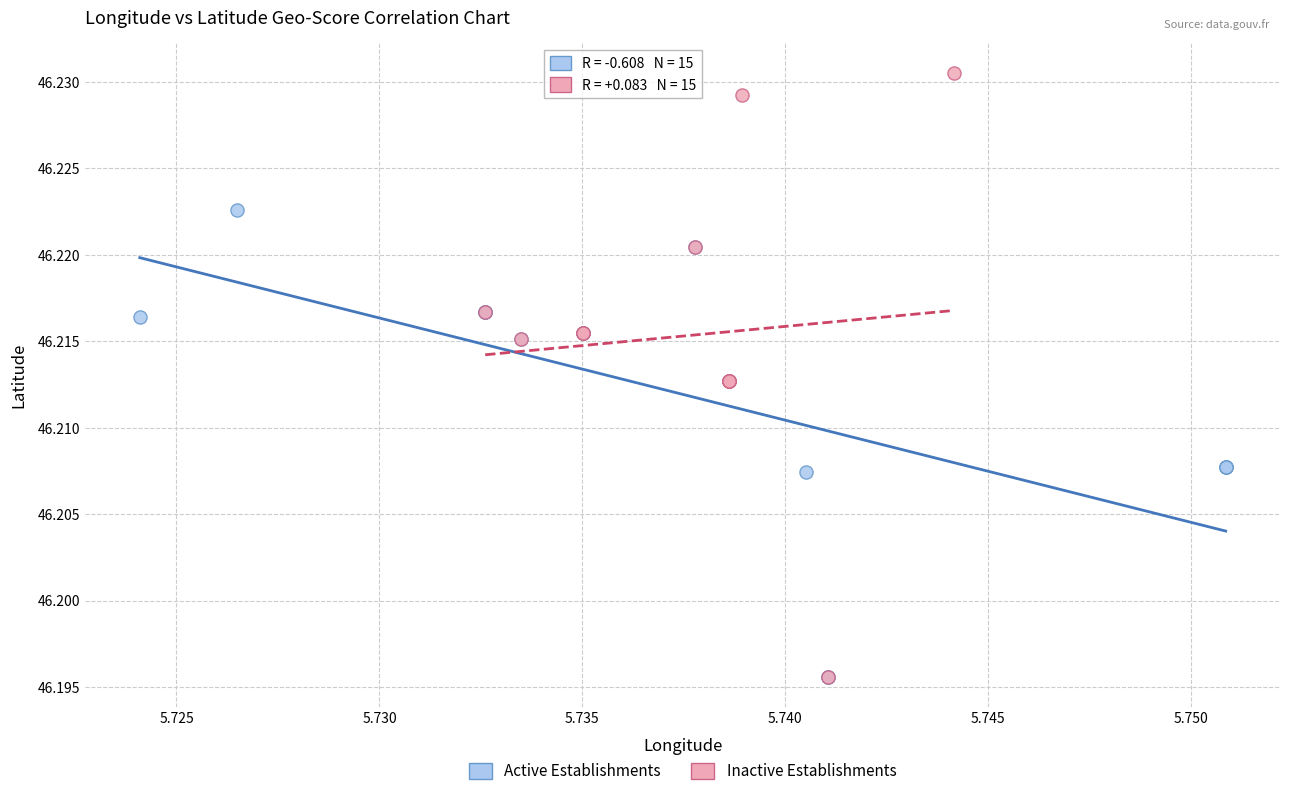

Which series reaches the maximum Y coordinate?

Inactive Establishments